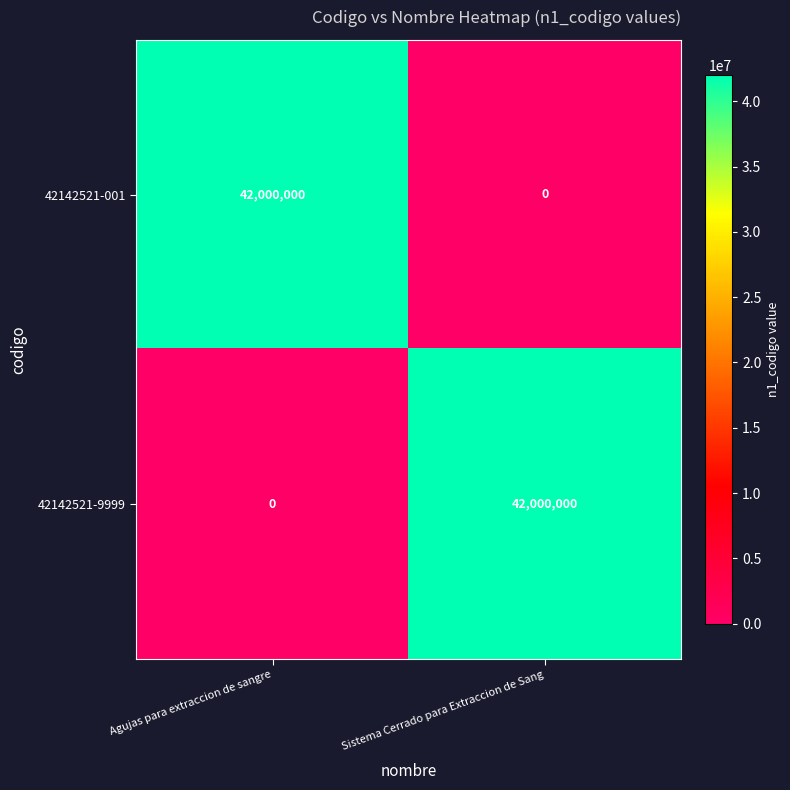

The value of 42142521-9999 at Agujas para extraccion de sangre is -25772808. True or false?

False